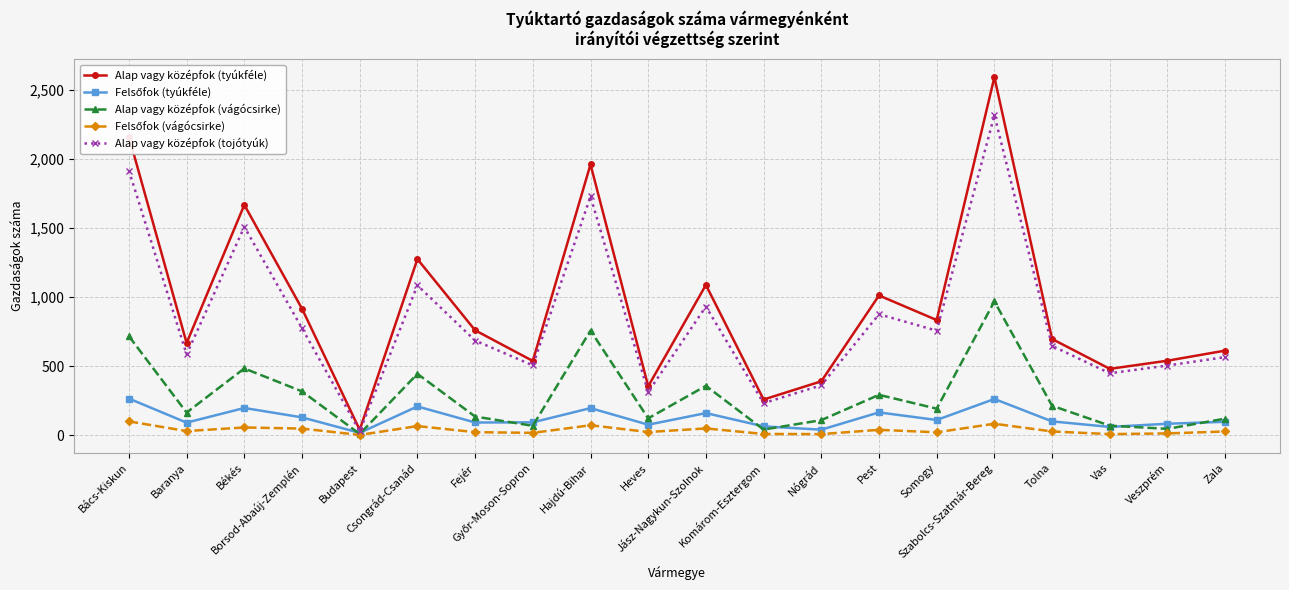

True or false: Alap vagy középfok (tojótyúk) has a value of 449 at Vas.

True